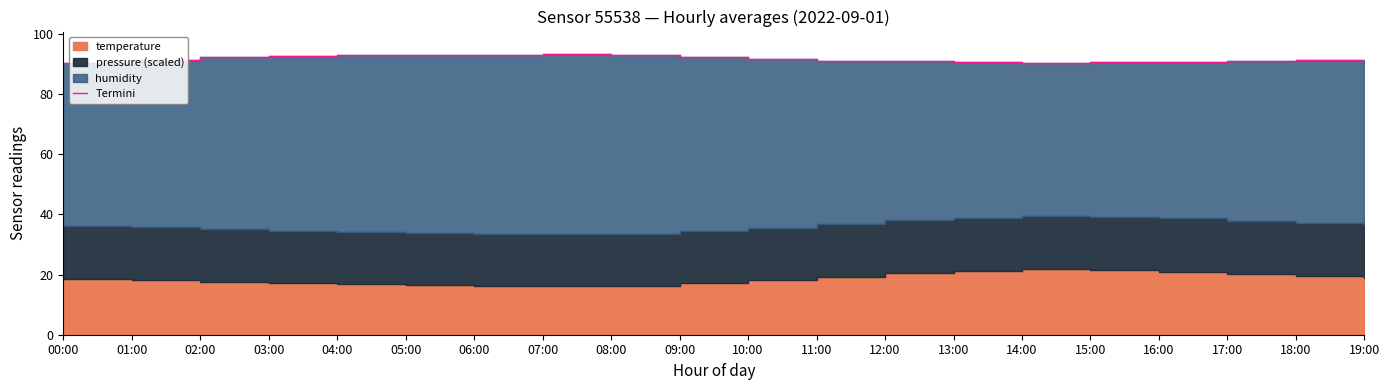

Read the value at 03:00.

92.6